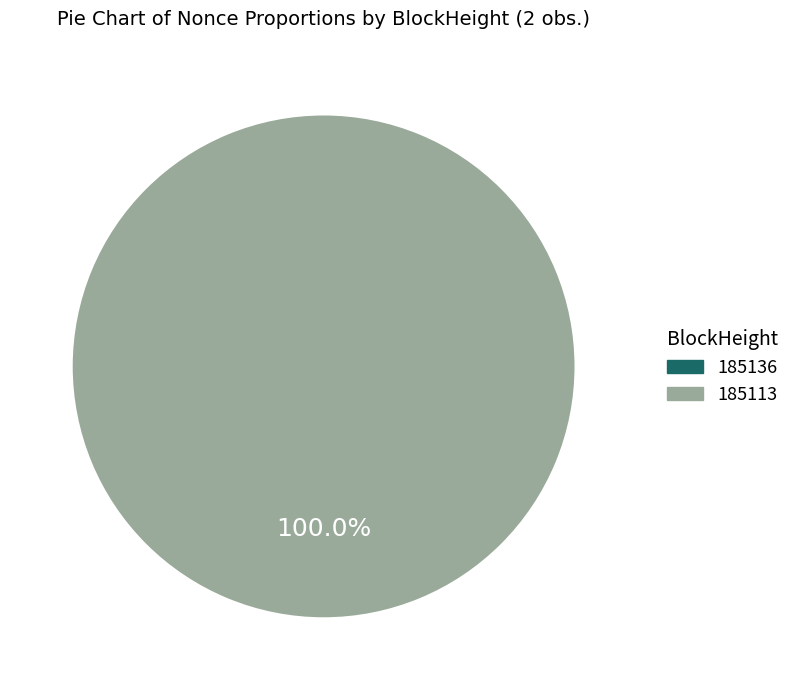

To the nearest percent, what percentage of the pie is 185113?

100%